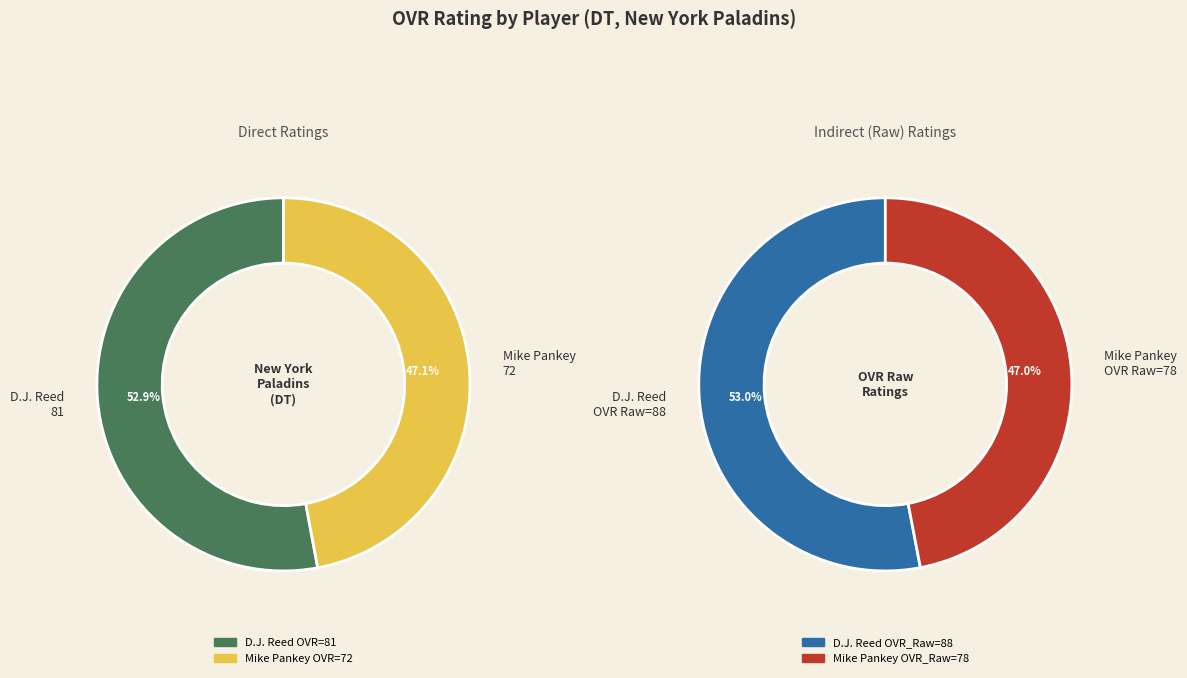

Which slice is the smallest?

Mike